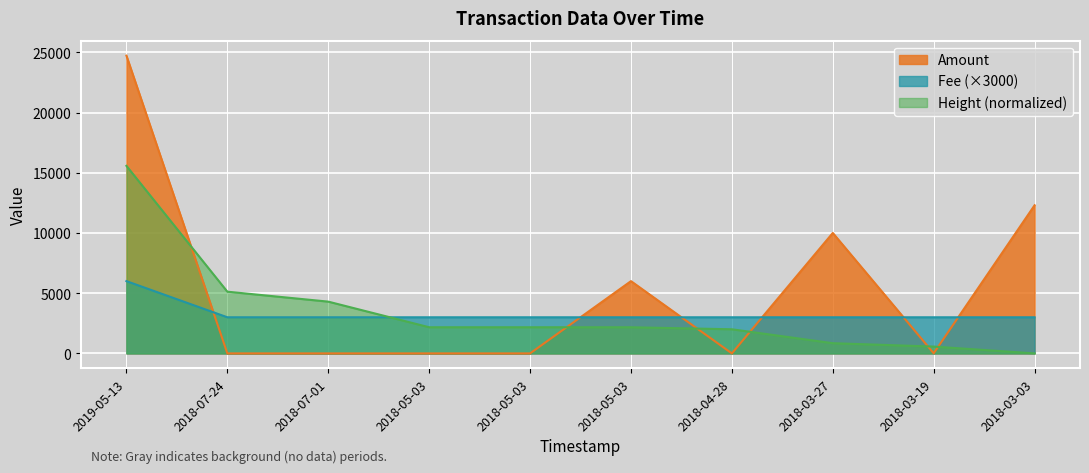

At which label does Amount first exceed 10?

2019-05-13